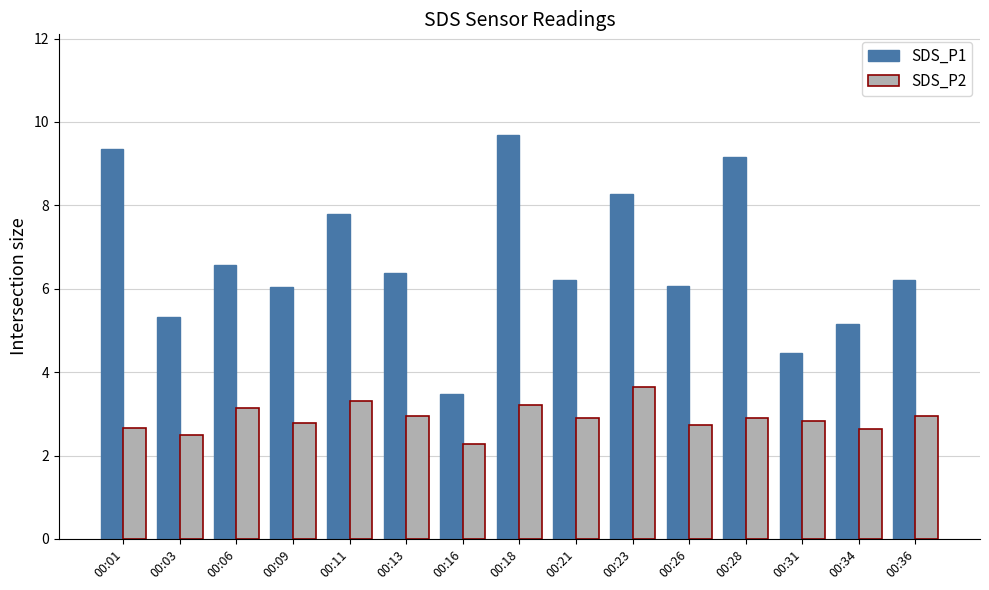

What are all the series names shown in the legend?

SDS_P1, SDS_P2